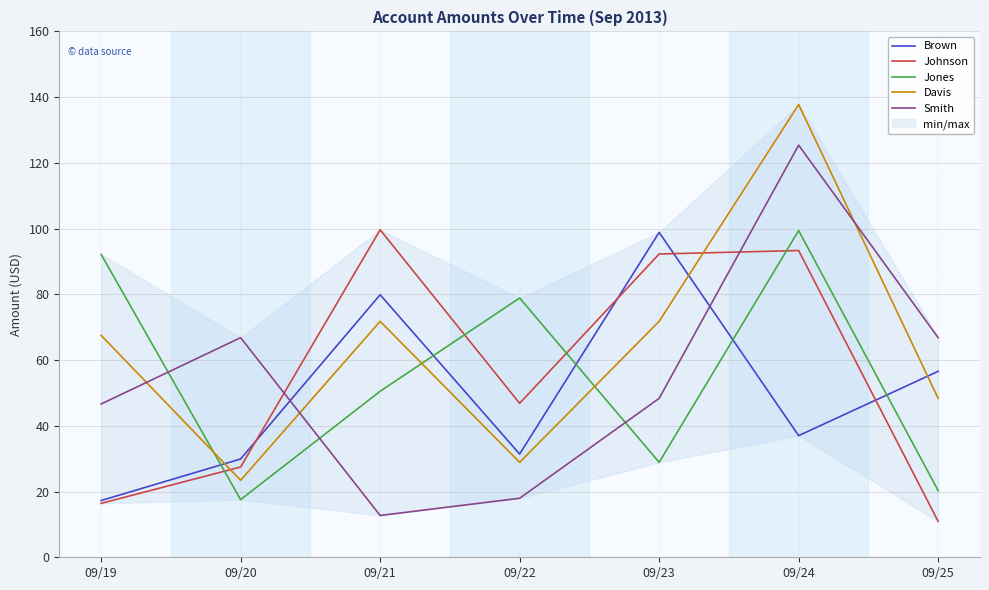

What is the difference between the highest and lowest values at 09/20?

49.3